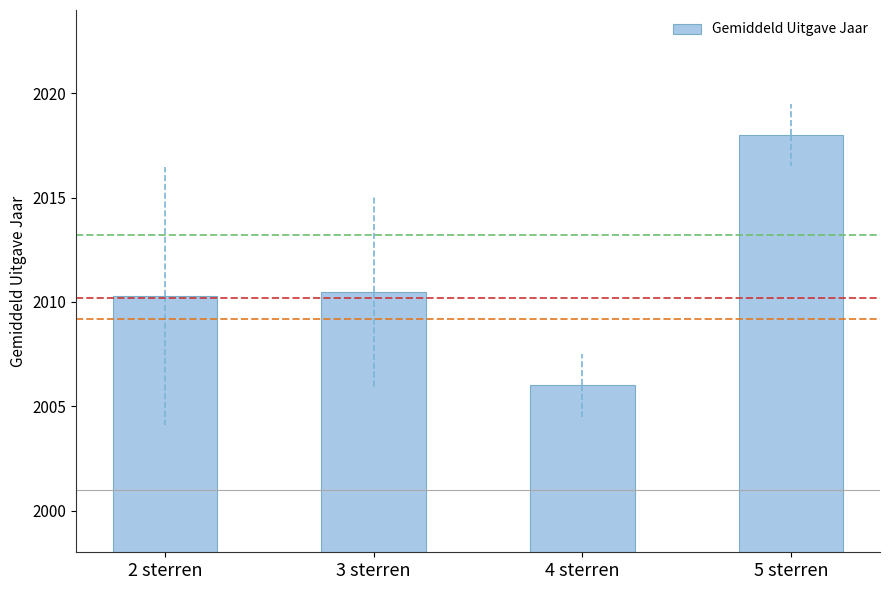

What is the maximum value shown in the chart?

2018.0